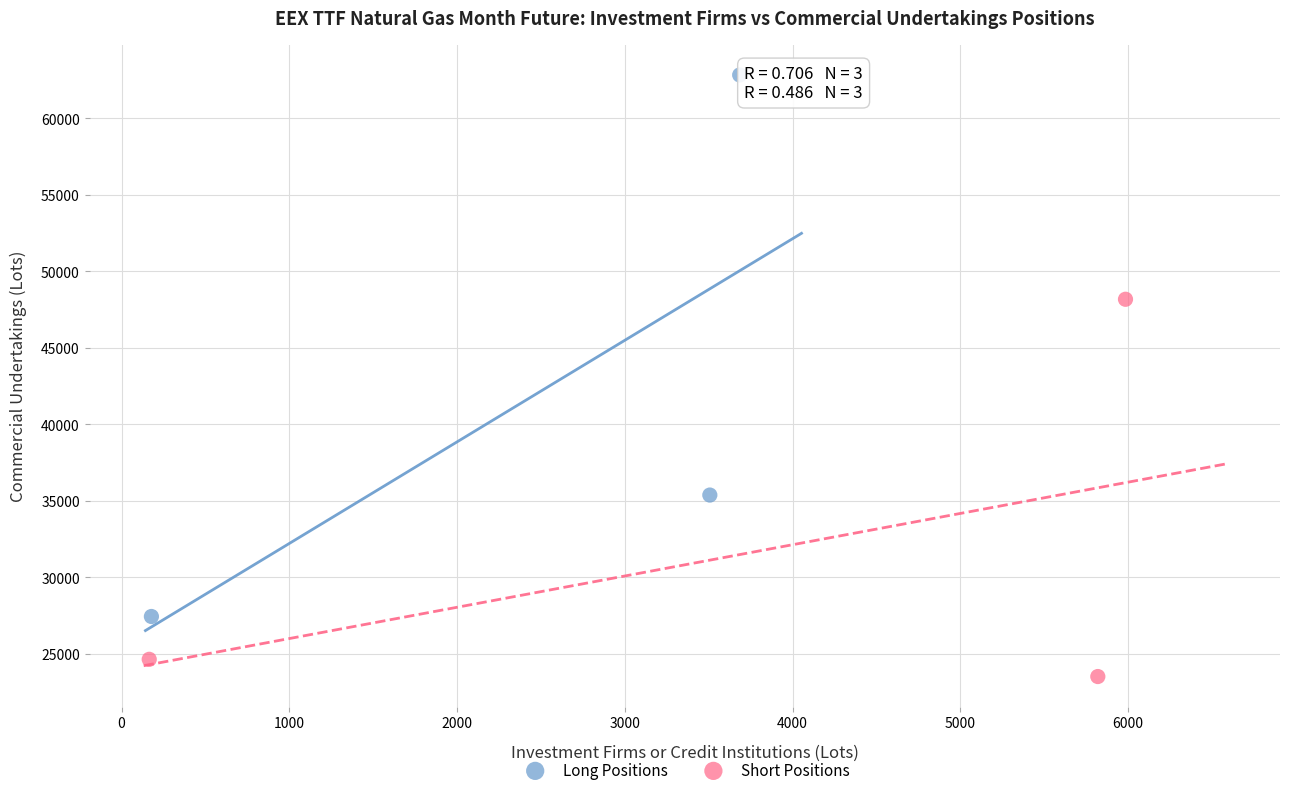

What are all the series names shown in the legend?

Long Positions, Short Positions